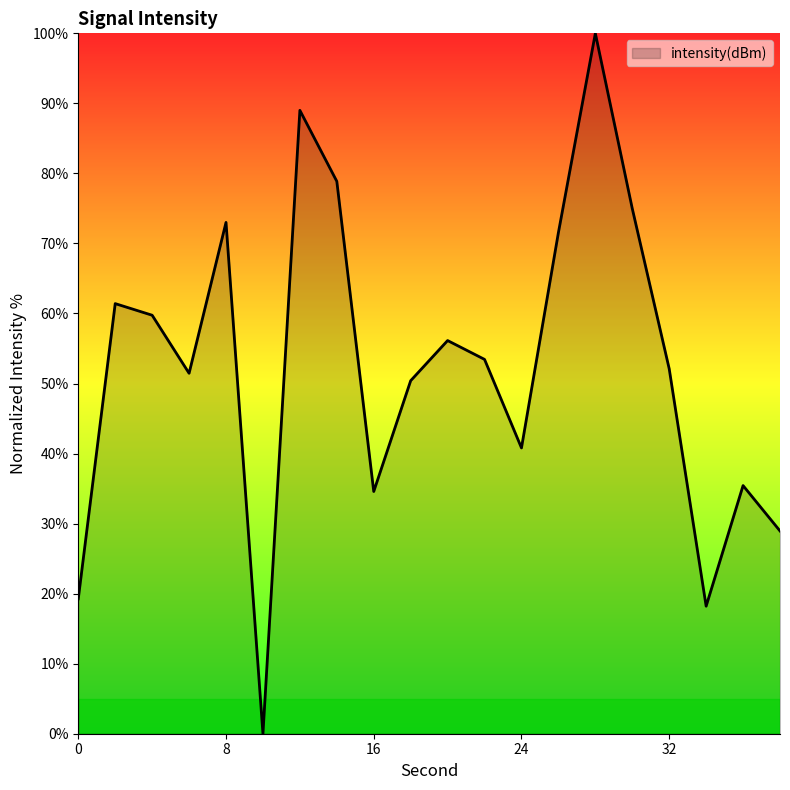

True or false: there are more than 1 points higher than both neighbors.

True